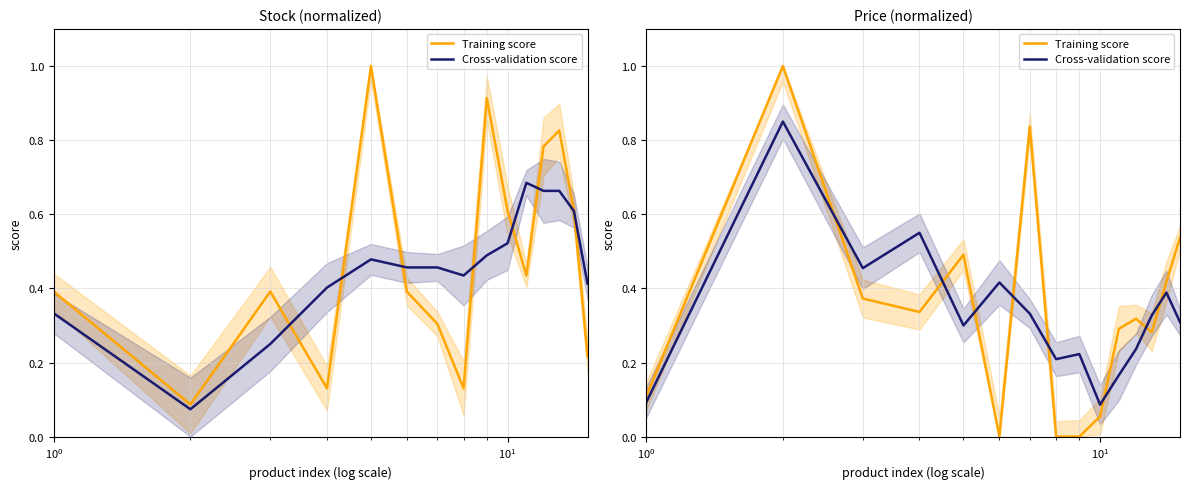

True or false: Training score has more than 1 points higher than both neighbors.

True